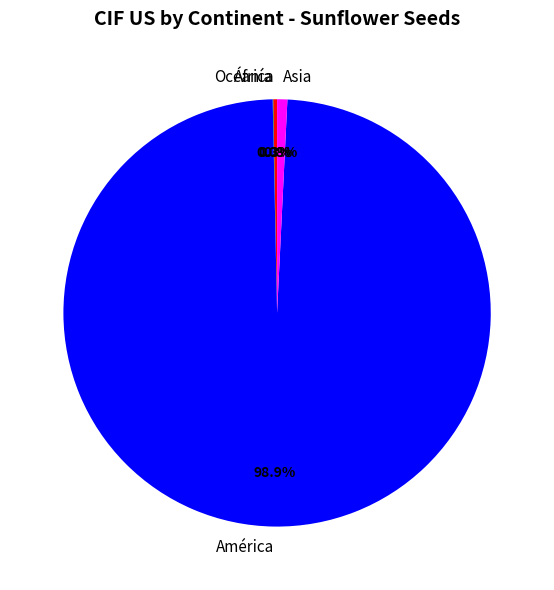

Which category has the biggest portion of the pie?

América